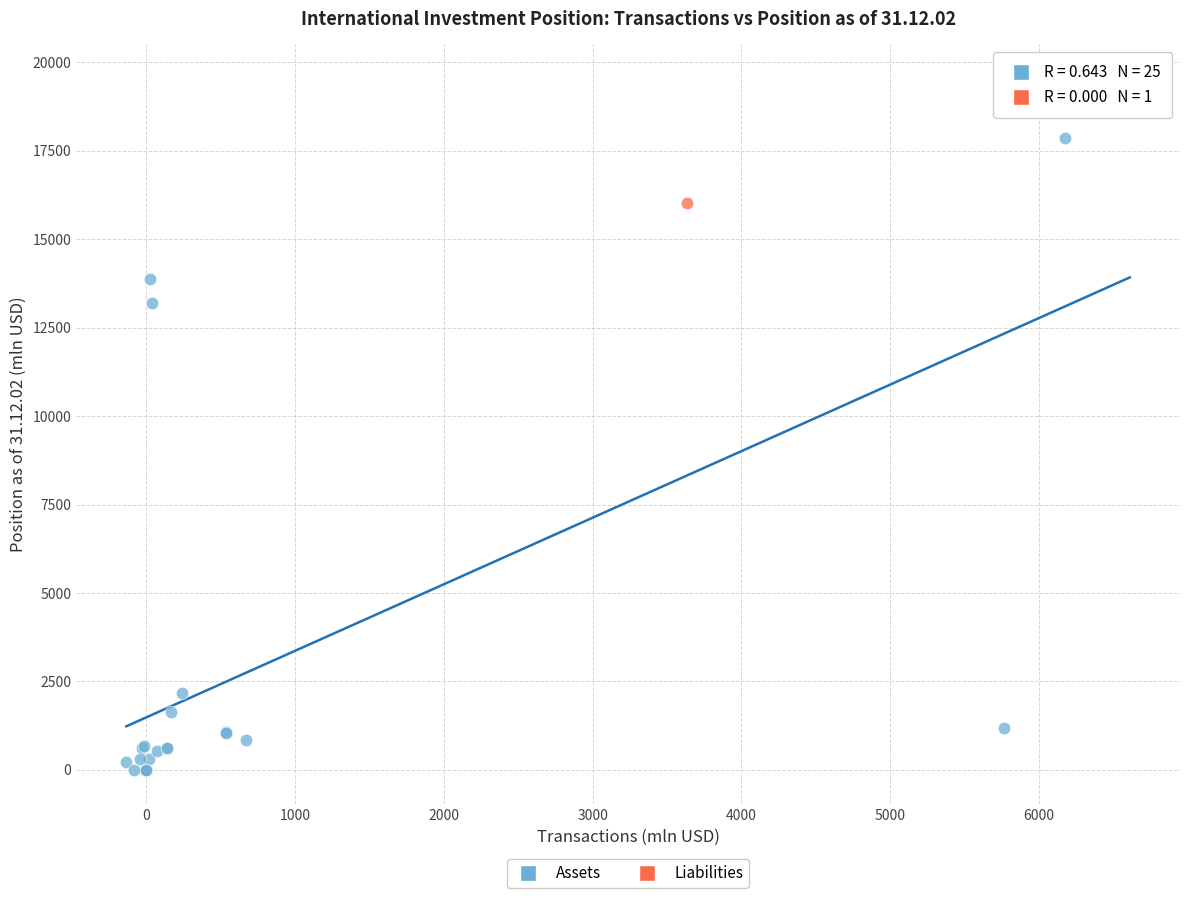

What are all the series names shown in the legend?

Assets, Liabilities